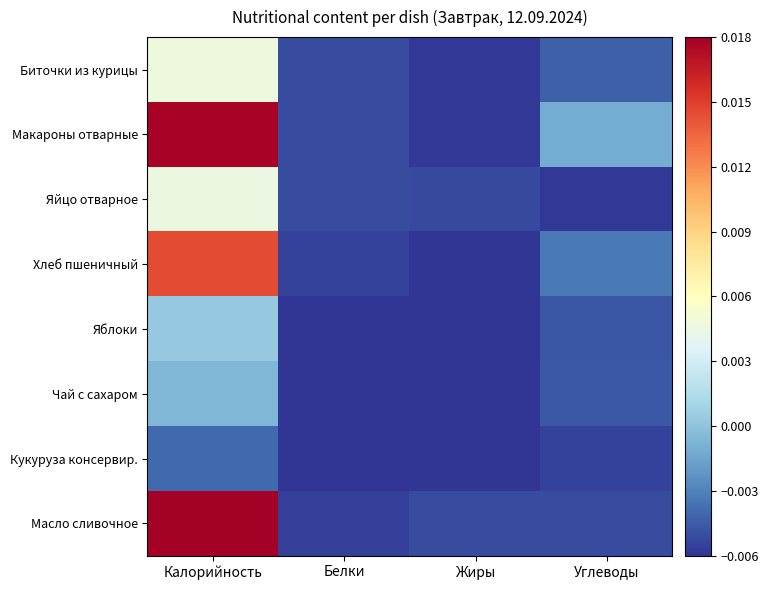

Reading left to right, list all the values displayed in this chart.

Биточки из курицы: Калорийность=0.0	Белки=-0.0	Жиры=-0.0	Углеводы=-0.0
Макароны отварные: Калорийность=0.0	Белки=-0.0	Жиры=-0.0	Углеводы=-0.0
Яйцо отварное: Калорийность=0.0	Белки=-0.0	Жиры=-0.0	Углеводы=-0.0
Хлеб пшеничный: Калорийность=0.0	Белки=-0.0	Жиры=-0.0	Углеводы=-0.0
Яблоки: Калорийность=0.0	Белки=-0.0	Жиры=-0.0	Углеводы=-0.0
Чай с сахаром: Калорийность=-0.0	Белки=-0.0	Жиры=-0.0	Углеводы=-0.0
Кукуруза консервир.: Калорийность=-0.0	Белки=-0.0	Жиры=-0.0	Углеводы=-0.0
Масло сливочное: Калорийность=0.0	Белки=-0.0	Жиры=-0.0	Углеводы=-0.0